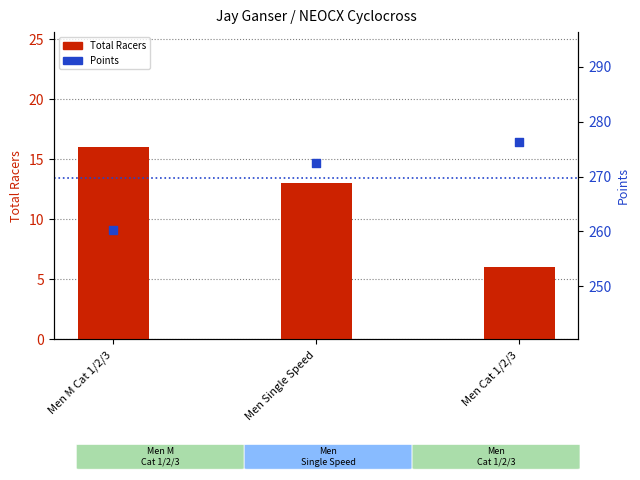

Which series has the widest spread of Y values?

Points